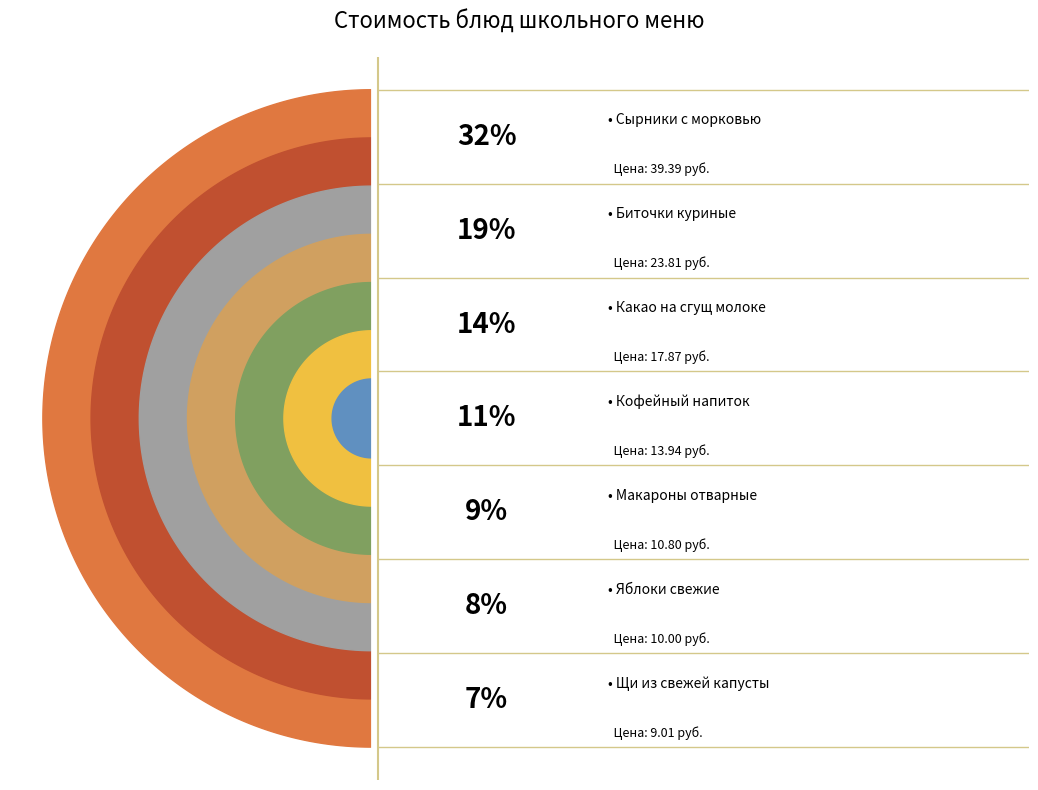

What is the total percentage of Биточки куриные and Щи из свежей капусты?

26.3%